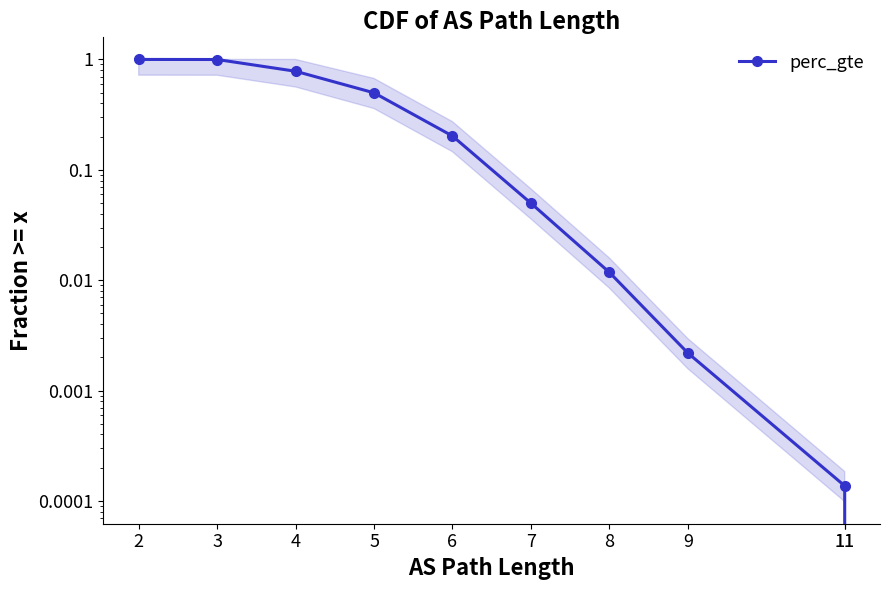

What is the sum of all values?

3.5